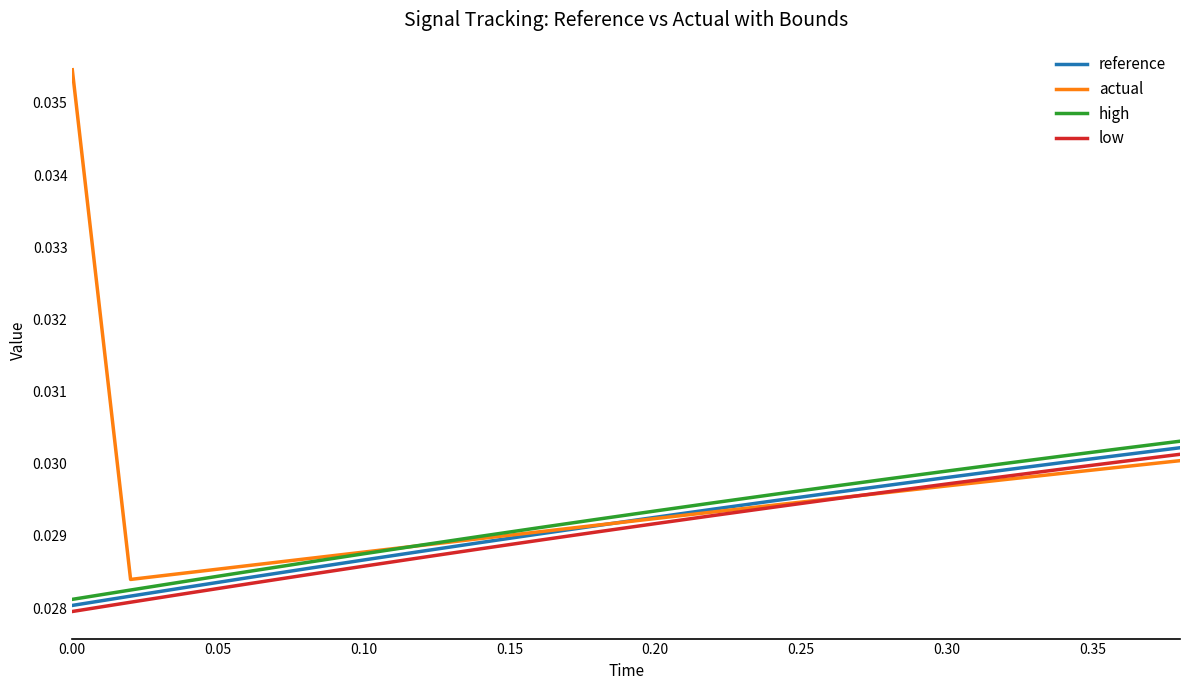

How many lines are shown in the chart?

4